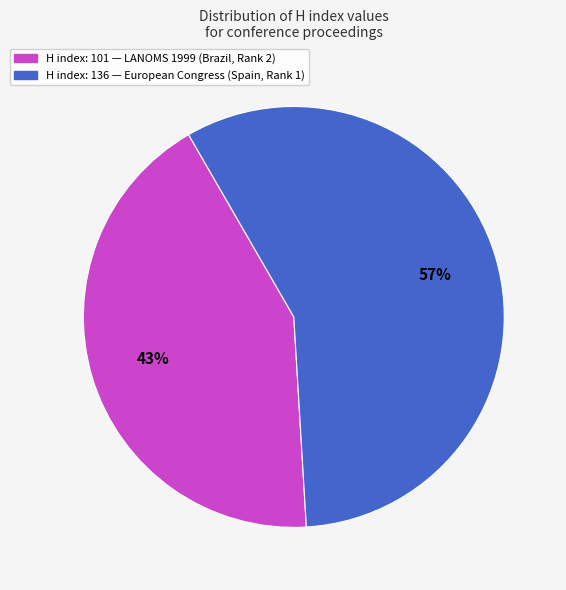

Is there any slice that represents more than half of the pie?

Yes